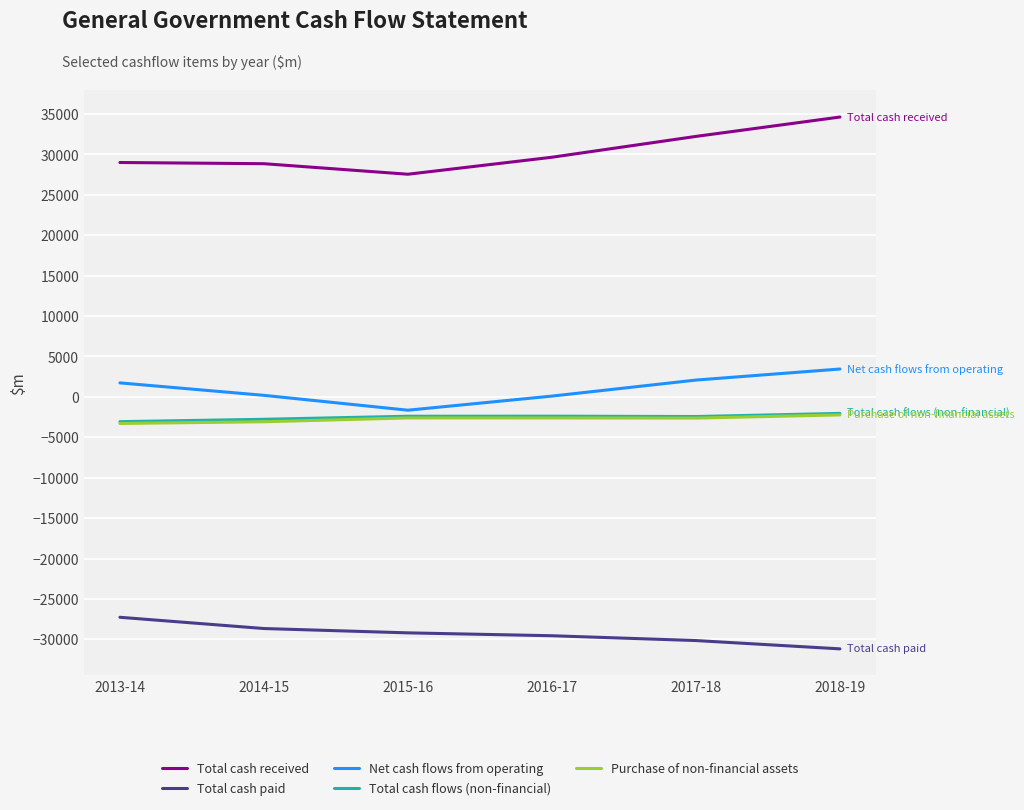

Which label corresponds to the largest value in the chart?

2018-19